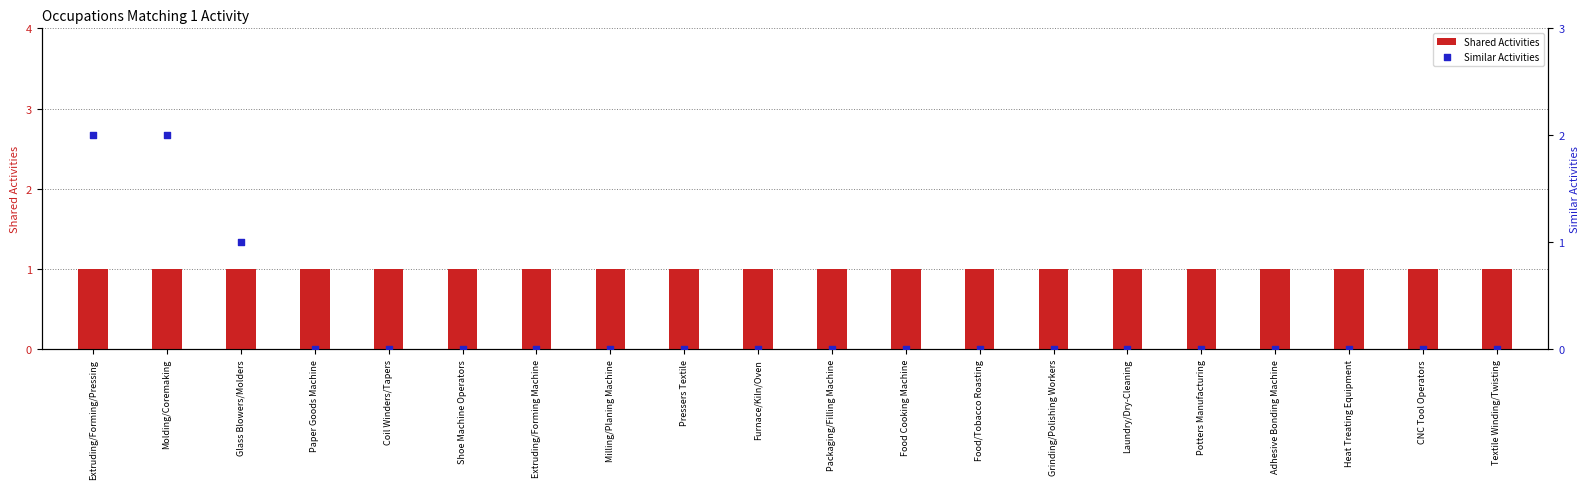

What are all the series names shown in the legend?

Shared Activities, Similar Activities